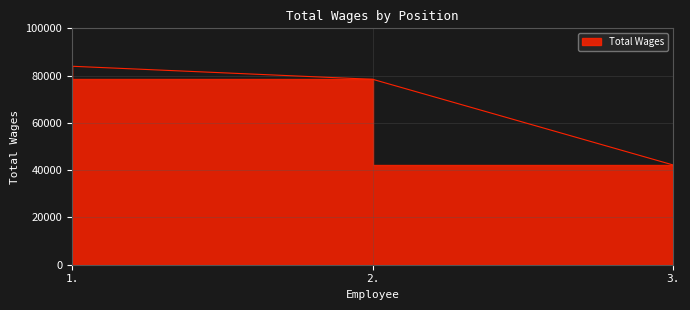

Is it true that the value at 1. is 83955?

True